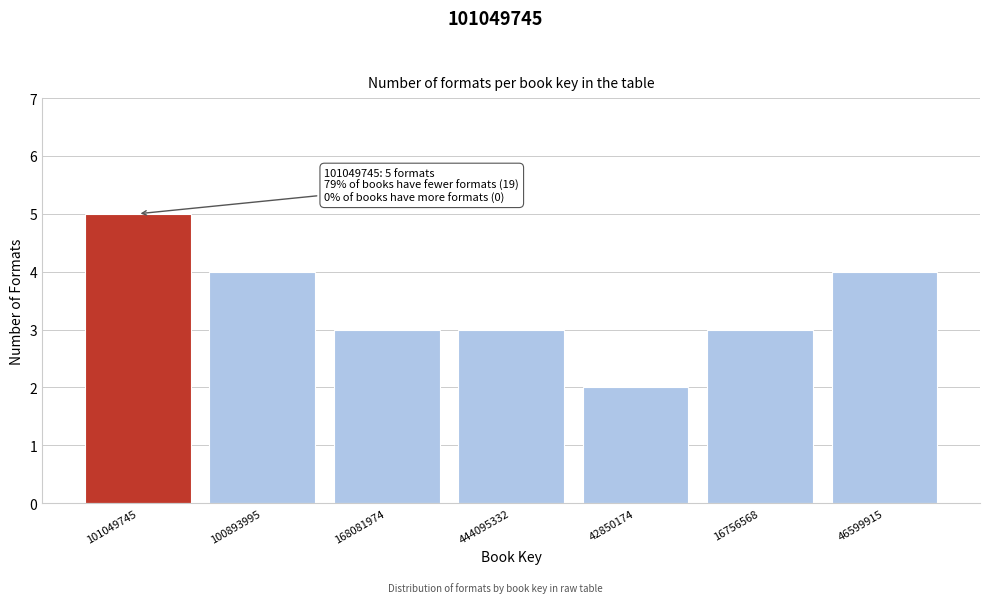

Reading left to right, list all the values displayed in this chart.

101049745=5	100893995=4	168081974=3	444095332=3	42850174=2	16756568=3	46599915=4